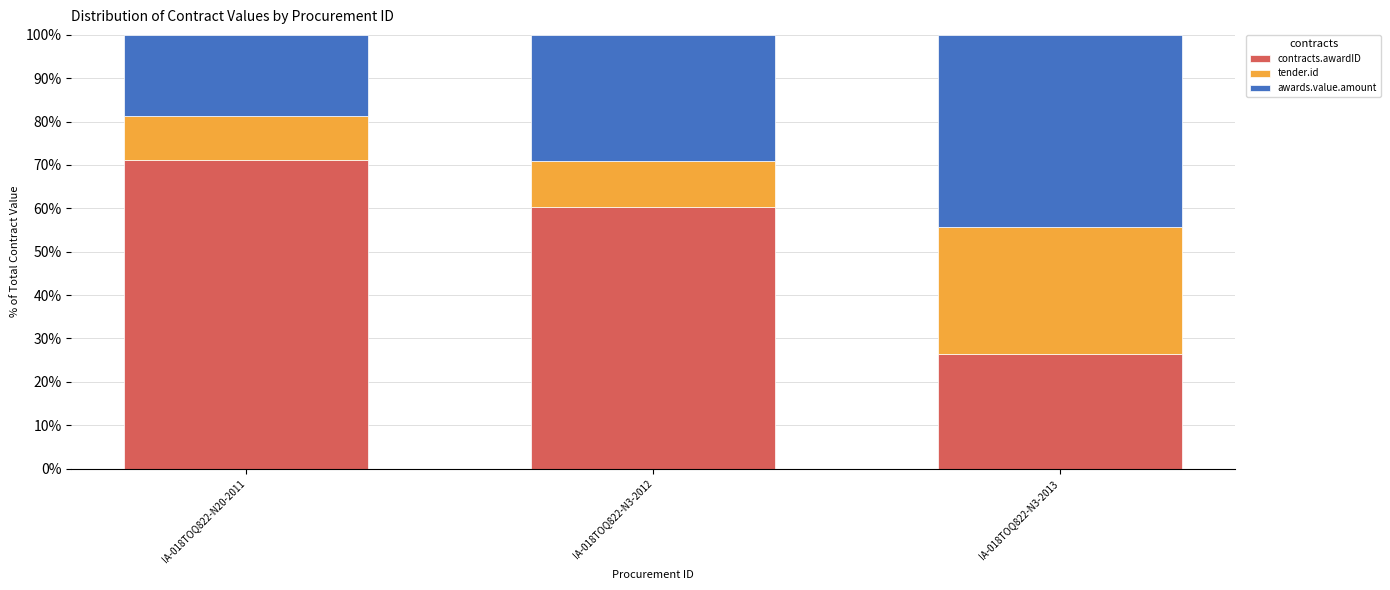

Rank the categories by contracts.awardID value from highest to lowest.

IA-018TOQ822-N20-2011, IA-018TOQ822-N3-2012, IA-018TOQ822-N3-2013